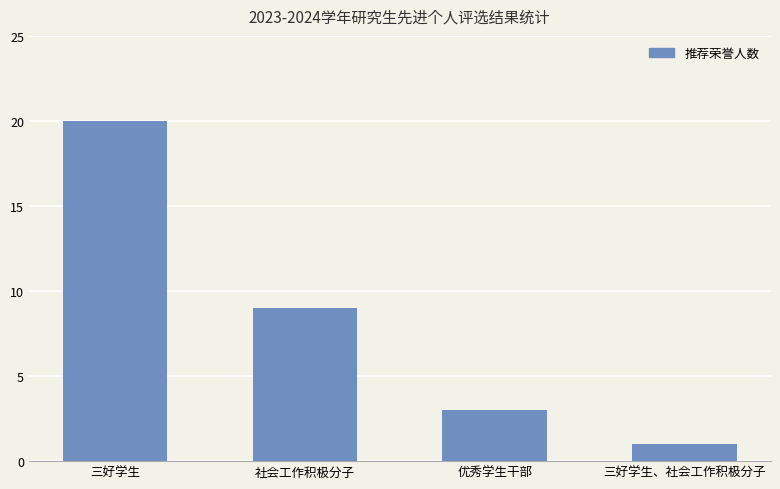

What is the change in value from 三好学生 to 社会工作积极分子?

-11